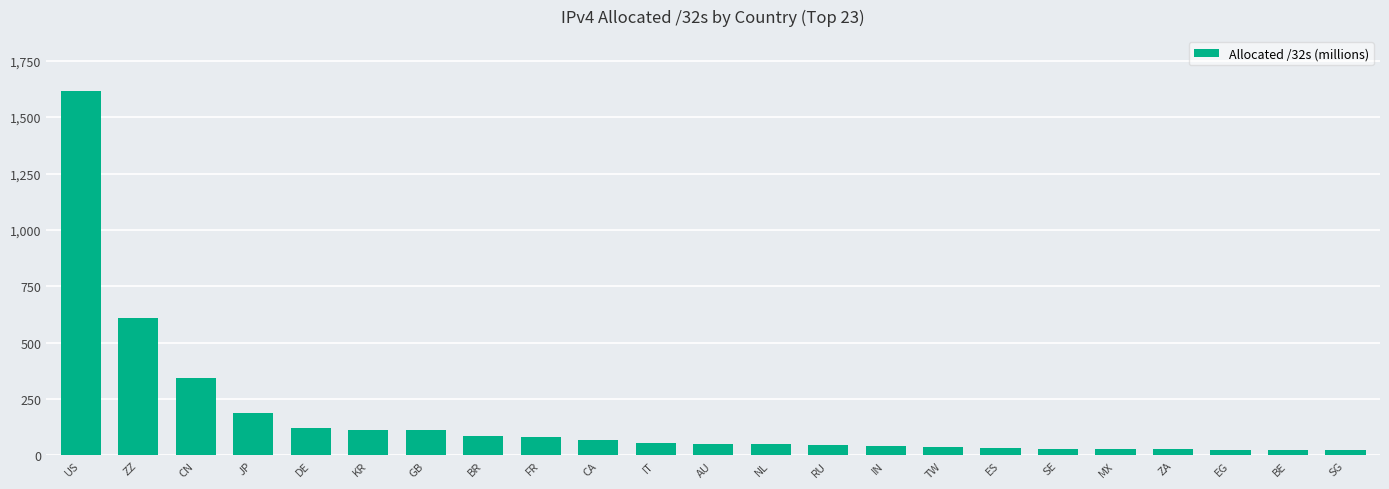

What is the difference between the maximum and minimum values?

1593.3